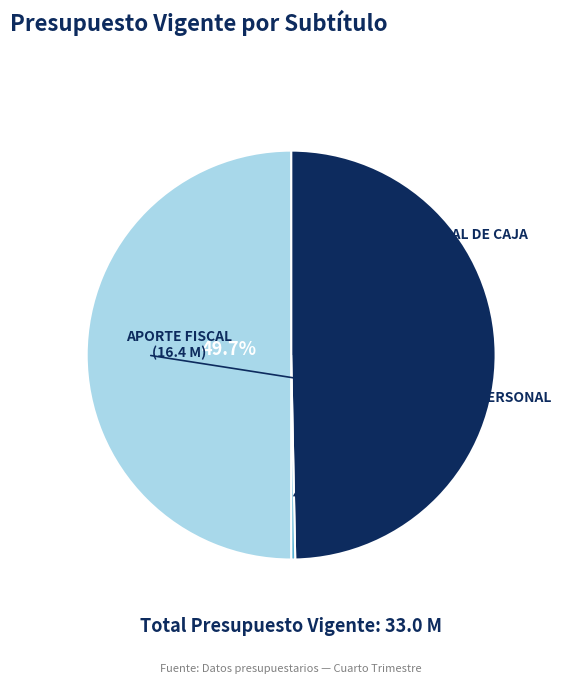

What is the smallest slice in the pie chart?

SALDO INICIAL DE CAJA